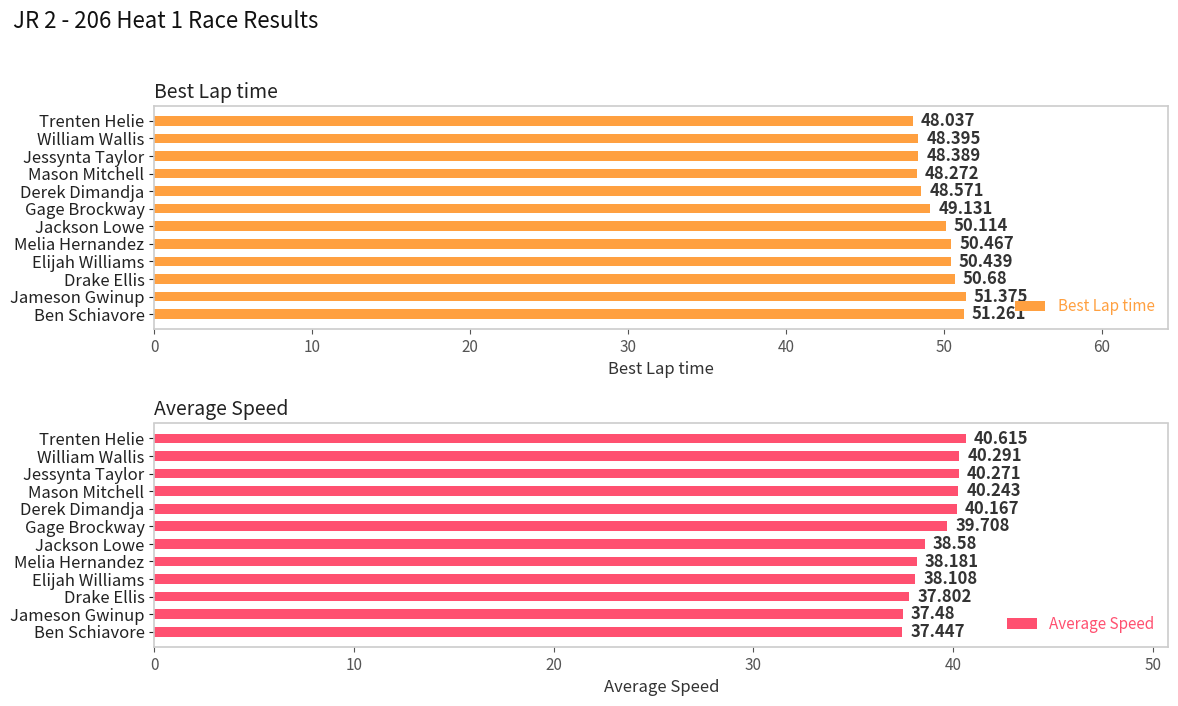

How many groups of bars are there?

12